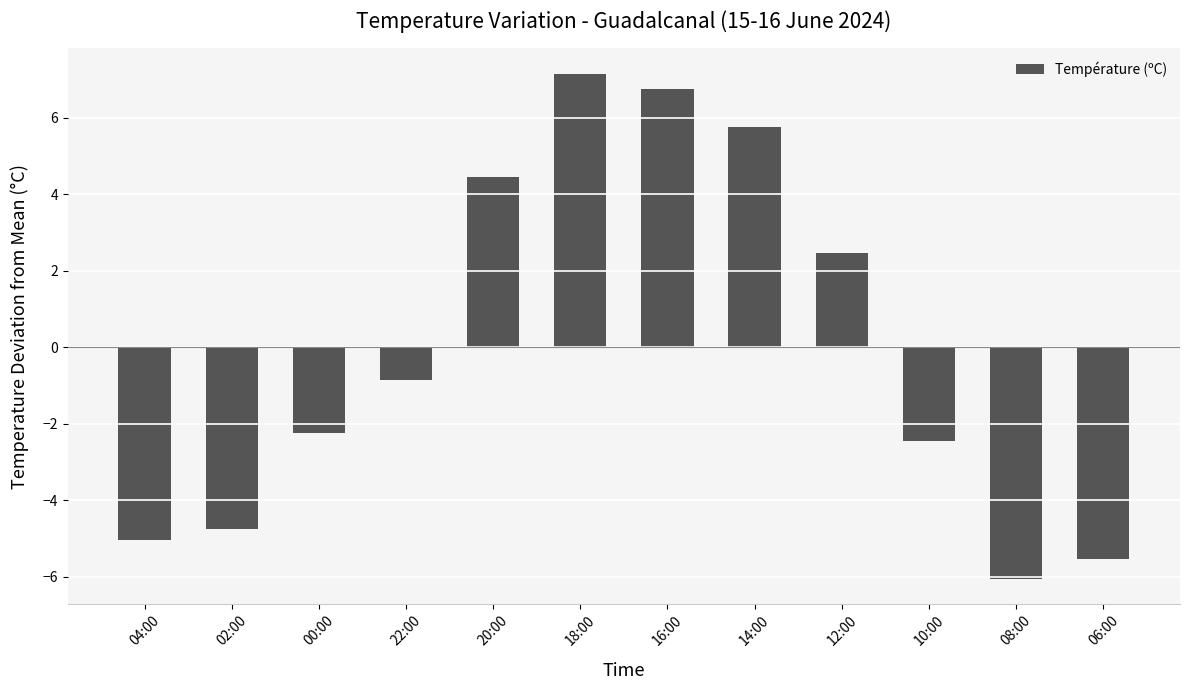

What position from the left is 18:00?

6